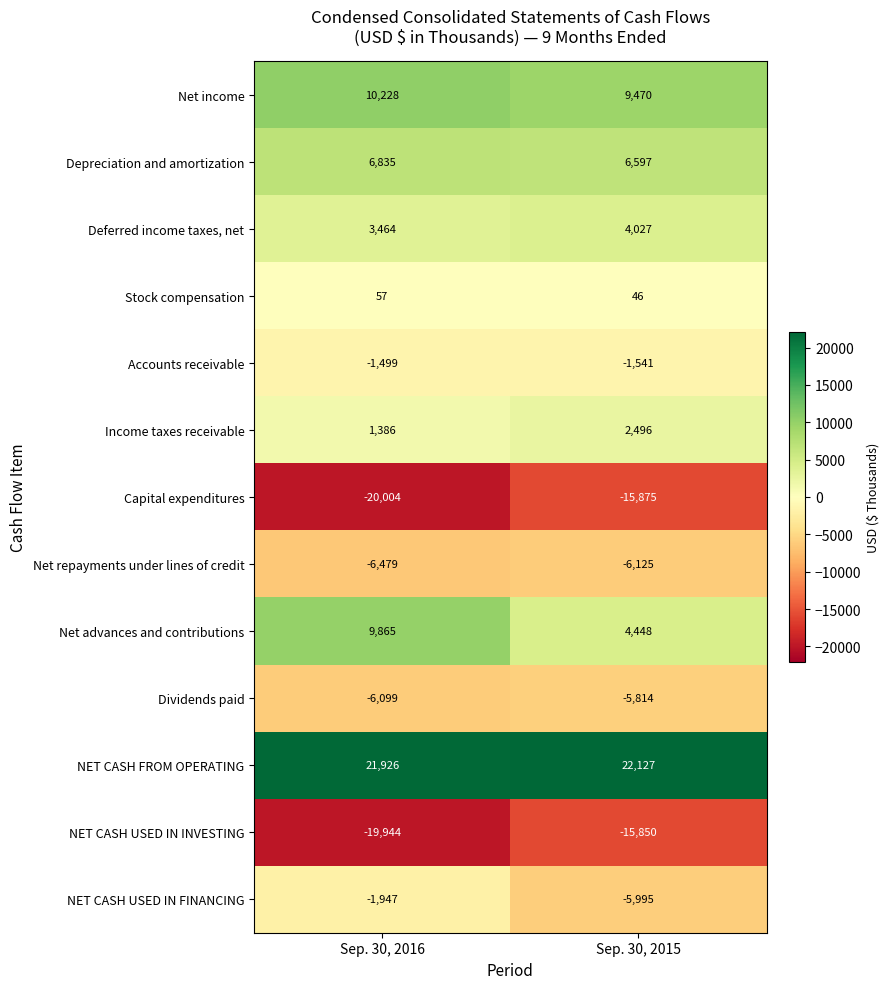

Rank the series by their maximum value, from highest to lowest.

NET CASH FROM OPERATING, Net income, Net advances and contributions, Depreciation and amortization, Deferred income taxes, net, Income taxes receivable, Stock compensation, Accounts receivable, NET CASH USED IN FINANCING, Dividends paid, Net repayments under lines of credit, NET CASH USED IN INVESTING, Capital expenditures